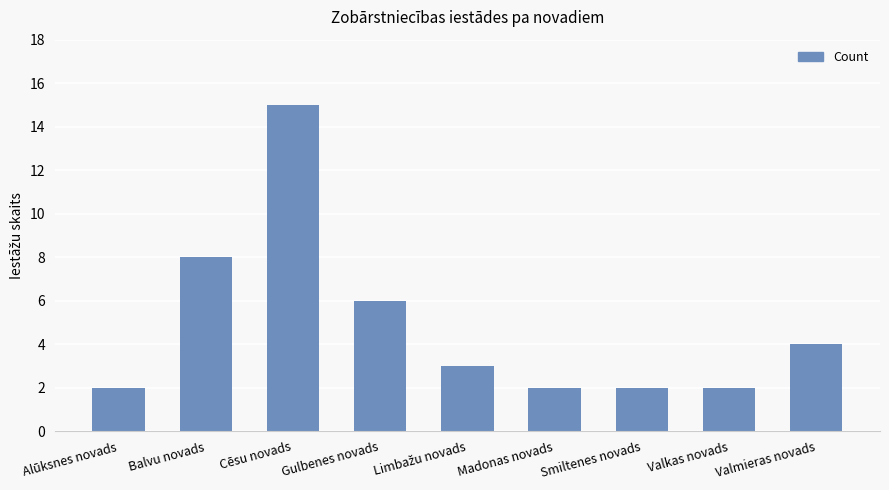

What is the label of the 1st bar from the left?

Alūksnes novads